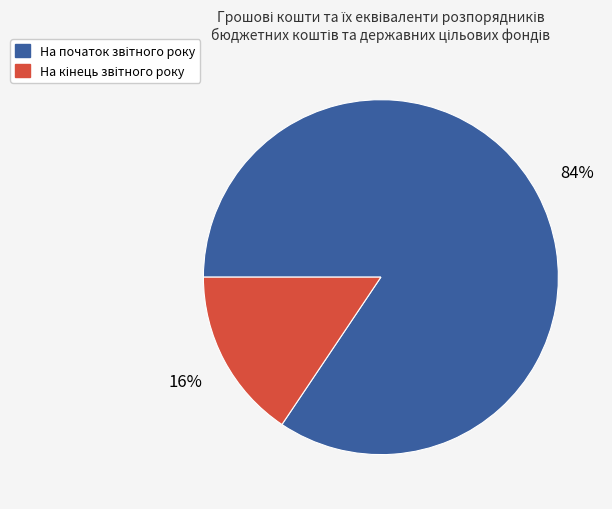

How many slices are in this pie chart?

2